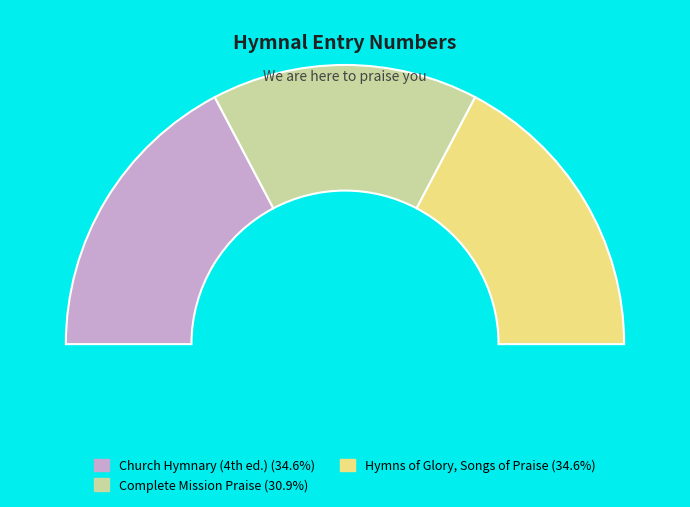

Count the number of slices in the pie.

3